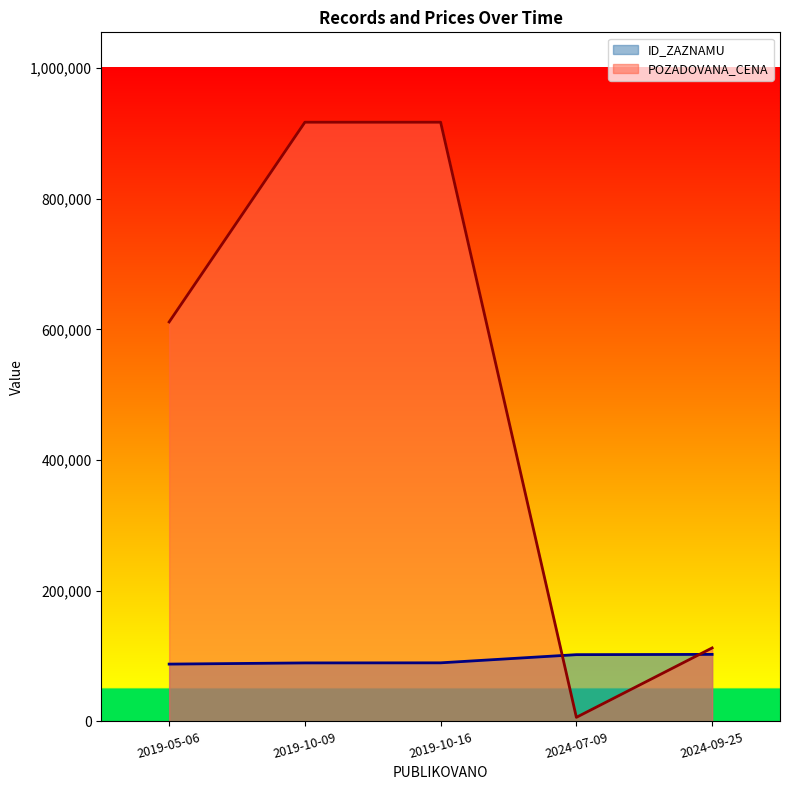

What is the minimum value for POZADOVANA_CENA?

6280